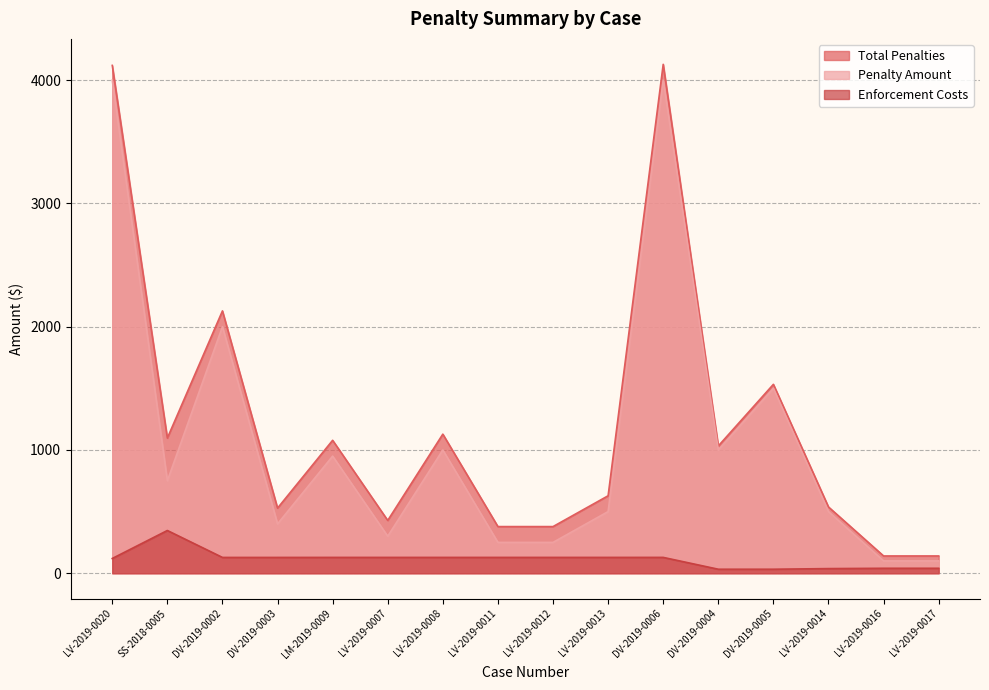

What is the label of the 5th point from the right?

DV-2019-0004